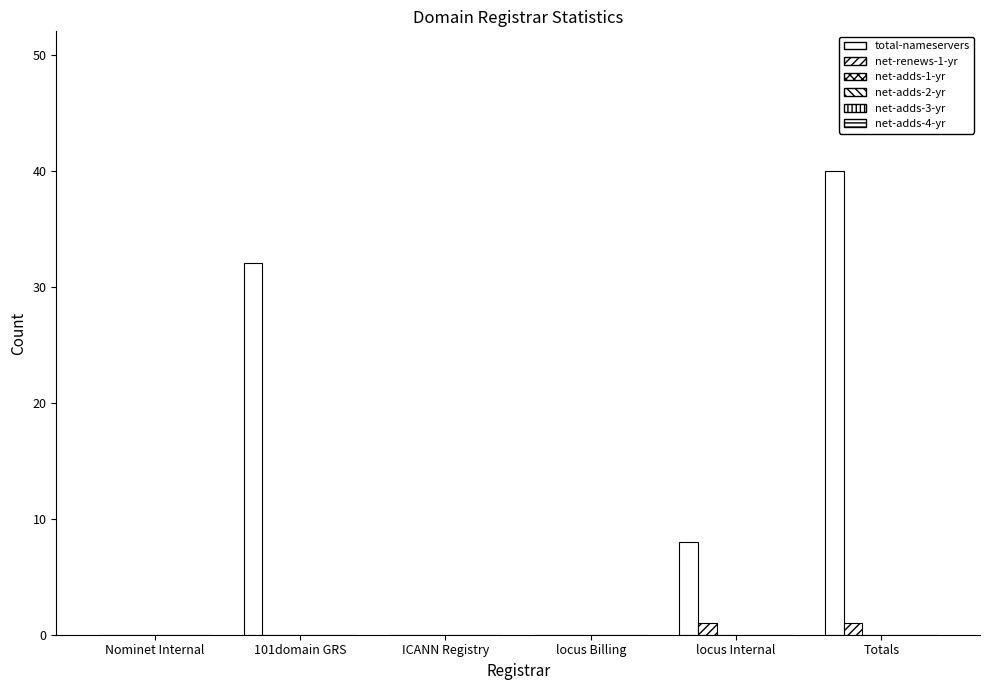

Which series has the widest spread of values?

total-nameservers